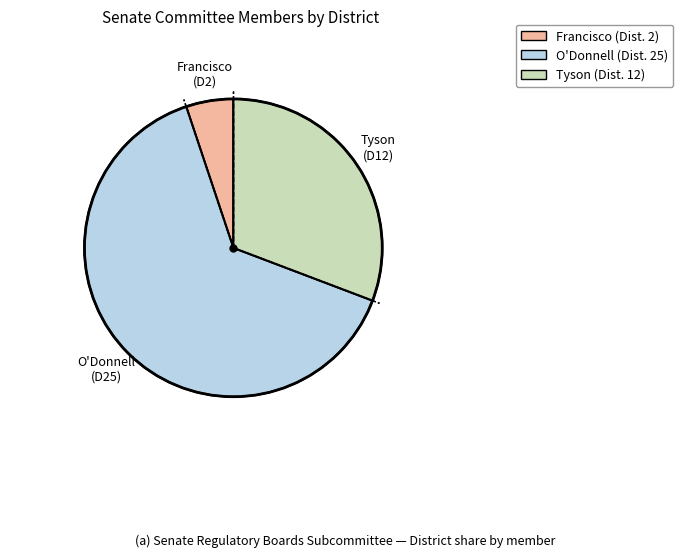

What is the ratio of the value at O'Donnell to the value at Francisco?

12.5